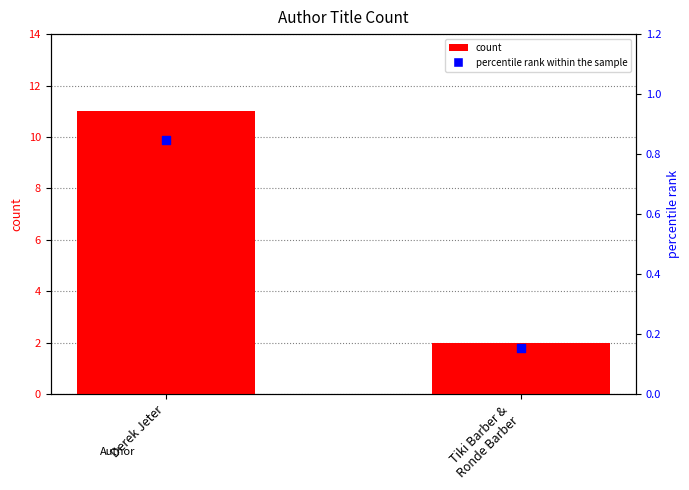

Which series reaches the minimum Y coordinate?

percentile rank within the sample